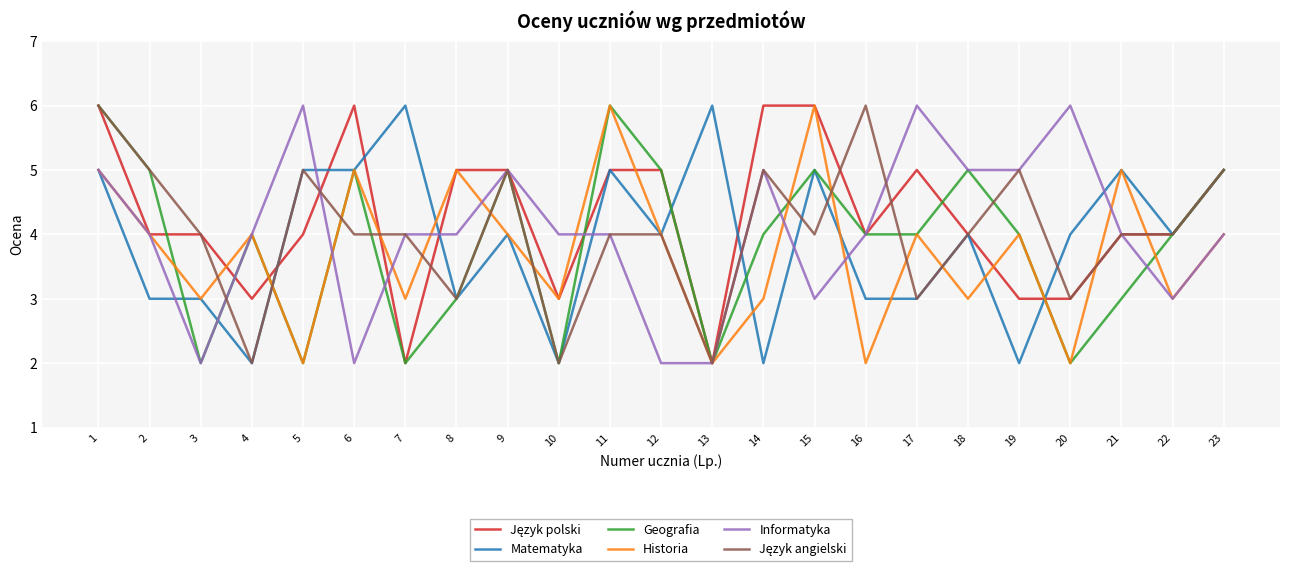

Read the Historia value at 19.

4